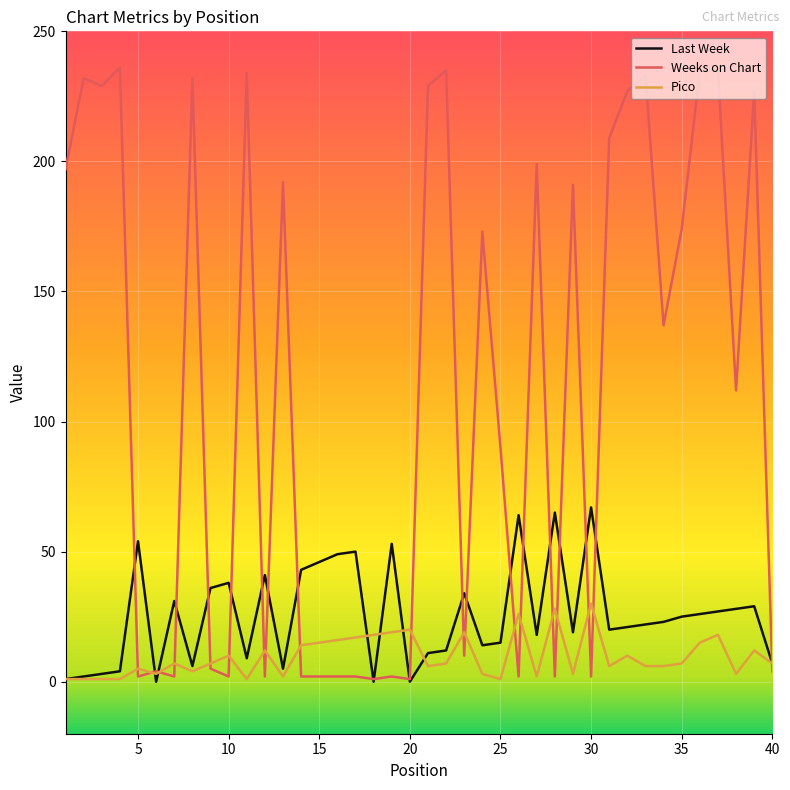

Which series has the largest total across all categories?

Weeks on Chart